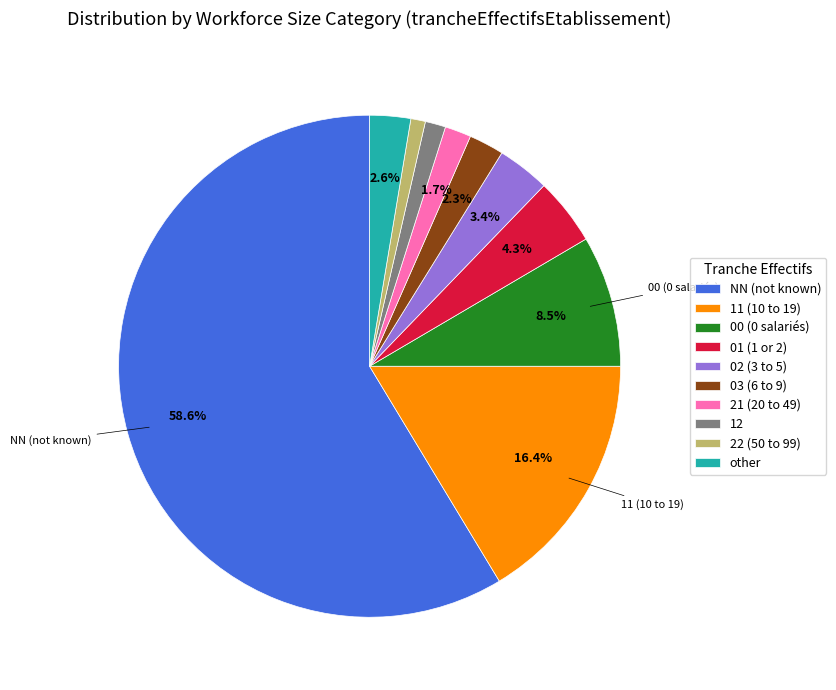

Does 12 represent more than half of the total?

No